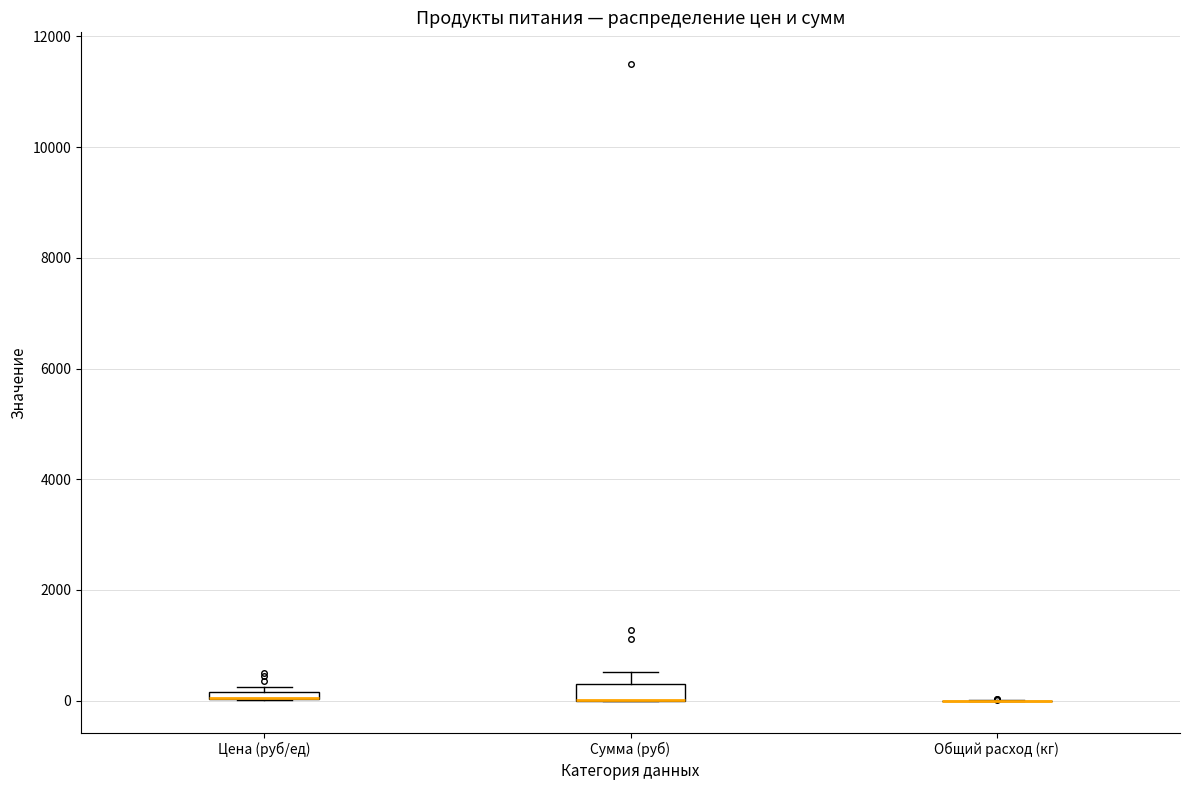

Where is the lower edge of the box for Цена (руб/ед) on the y-axis? The values are not printed on the chart, so give them approximately, as read against the axis.

0